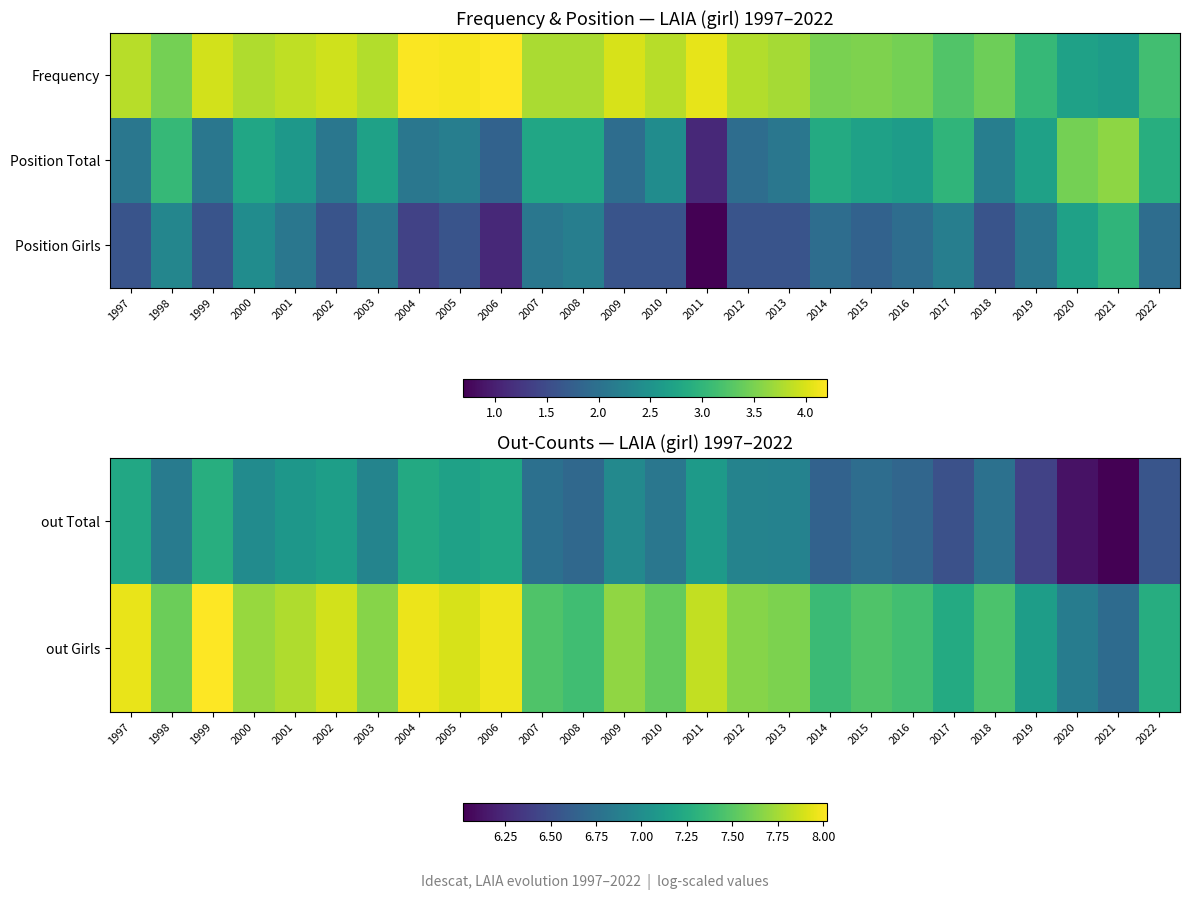

Is it true that Position Girls equals 1.6 at 1999?

True